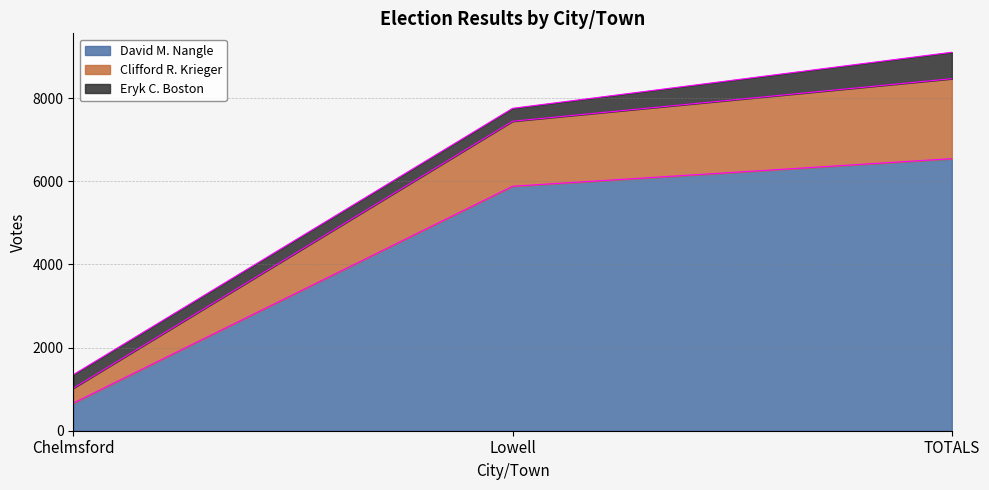

What is the total value across all series at TOTALS?

9107